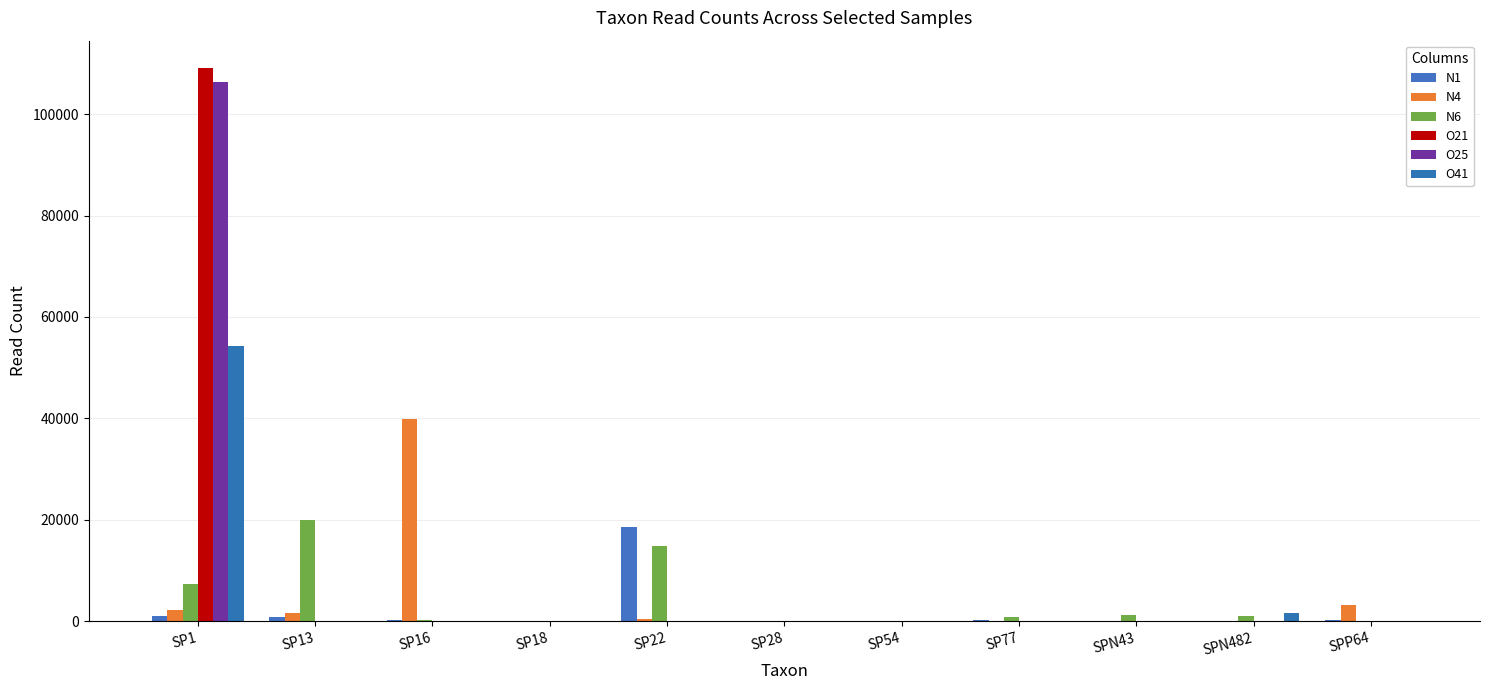

What is the difference between the maximum and minimum values in the N4 series?

39812